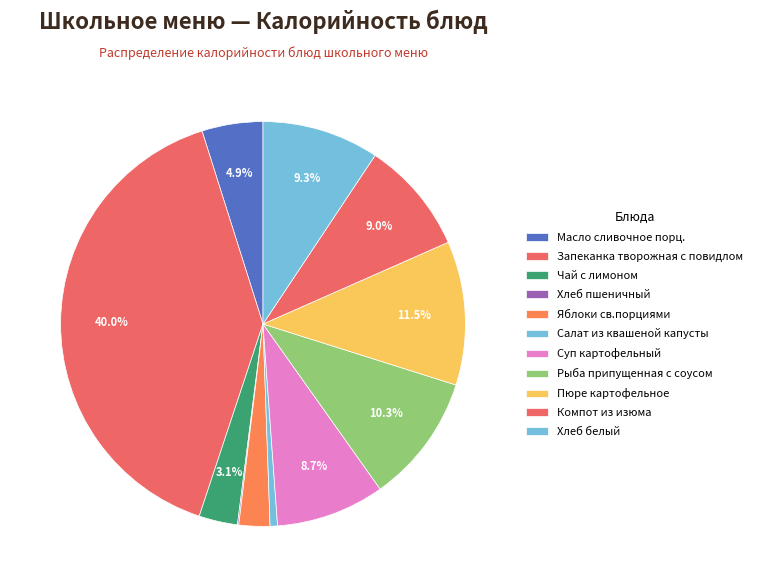

What is the largest slice in the pie chart?

Запеканка творожная с повидлом